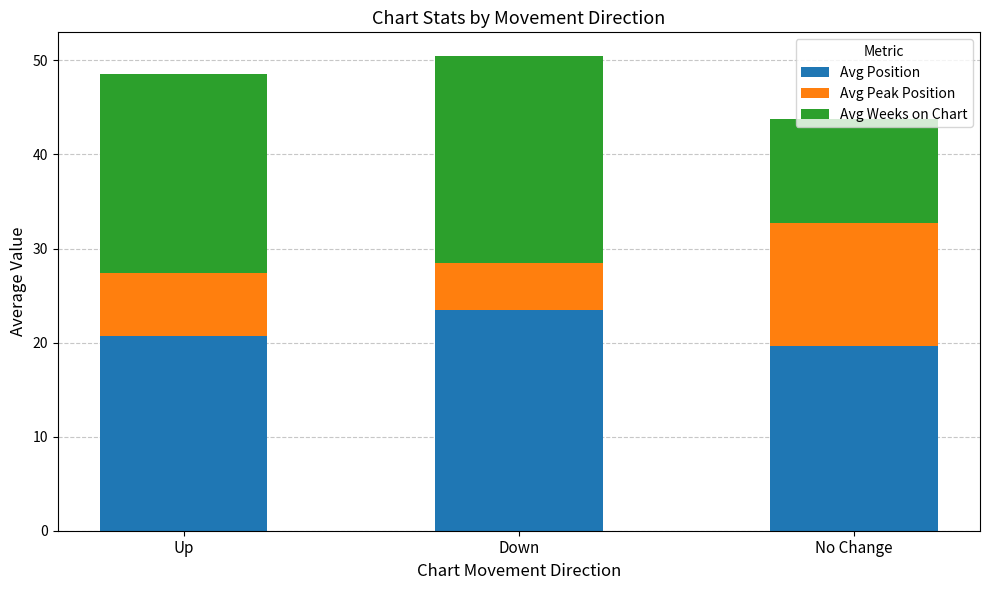

What is the maximum value for Avg Position?

23.5